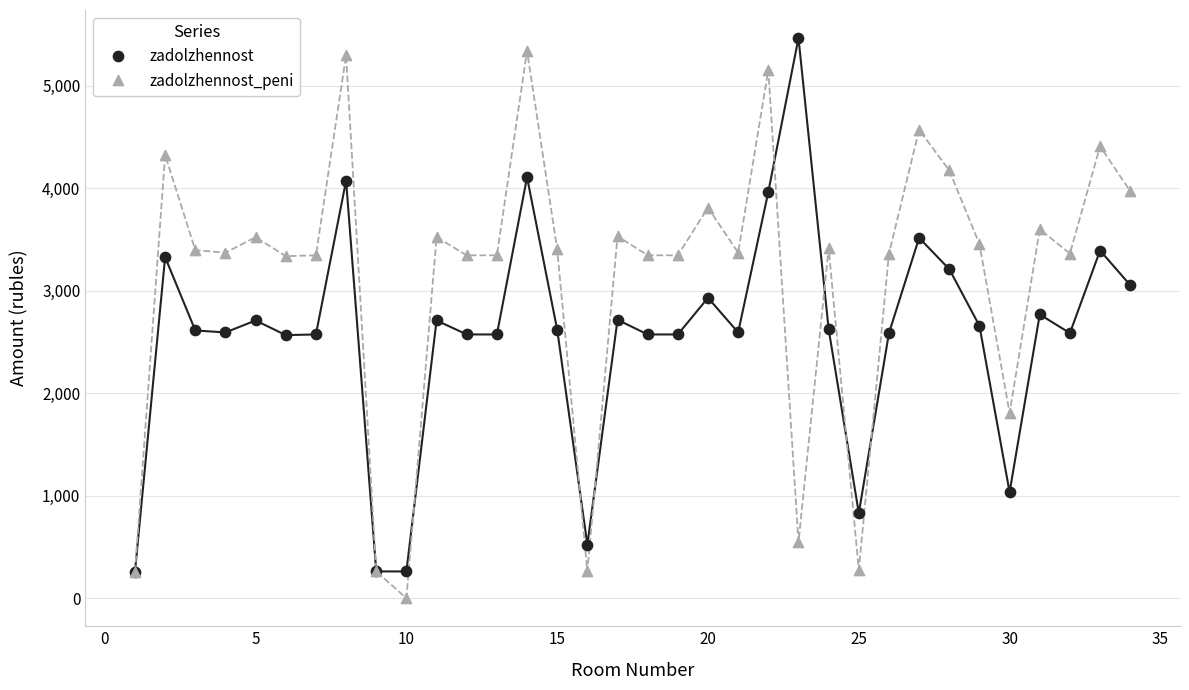

Which series reaches the minimum Y coordinate?

zadolzhennost_peni